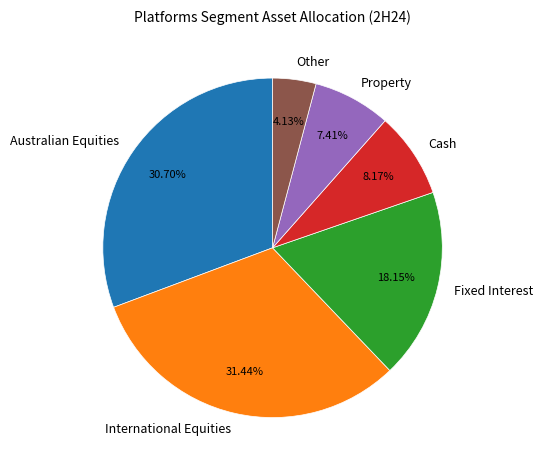

Count the number of slices in the pie.

6